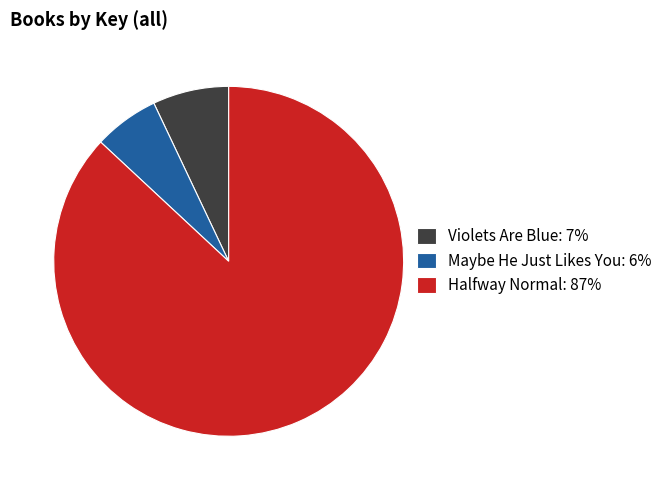

Rank the categories by value from lowest to highest.

Maybe He Just Likes You, Violets Are Blue, Halfway Normal